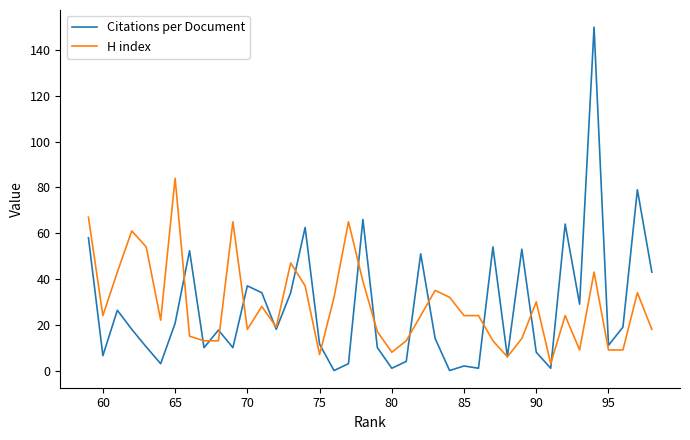

At how many categories does at least one series exceed 43?

16